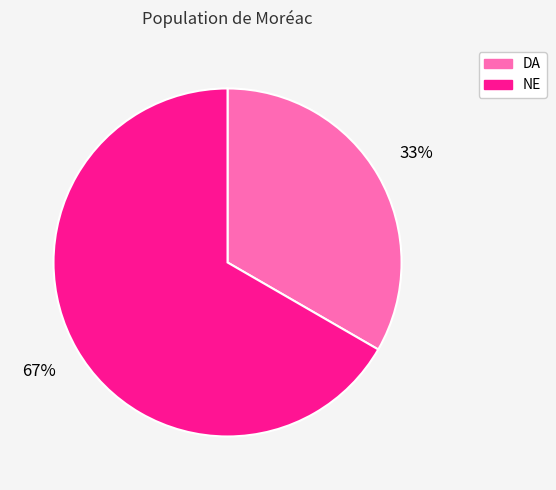

Rank the categories by value from lowest to highest.

DA, NE